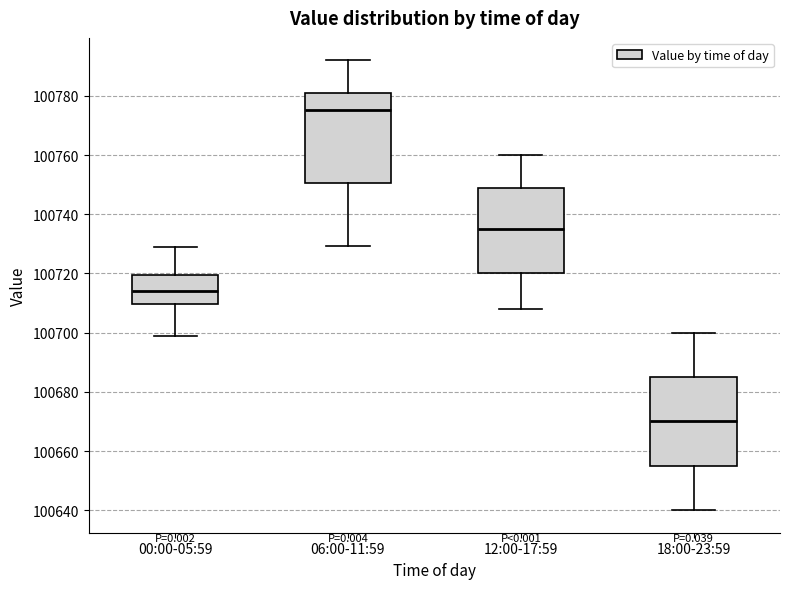

Reading left to right, read every box against the y-axis: the position of its median line, the range the box covers, and the ends of its whiskers. The values are not printed on the chart, so give them approximately, as read against the axis.

00:00-05:59: median 100714, box 100710 to 100720, whiskers 100698 to 100728
06:00-11:59: median 100776, box 100750 to 100782, whiskers 100730 to 100792
12:00-17:59: median 100736, box 100720 to 100750, whiskers 100708 to 100760
18:00-23:59: median 100670, box 100656 to 100686, whiskers 100640 to 100700